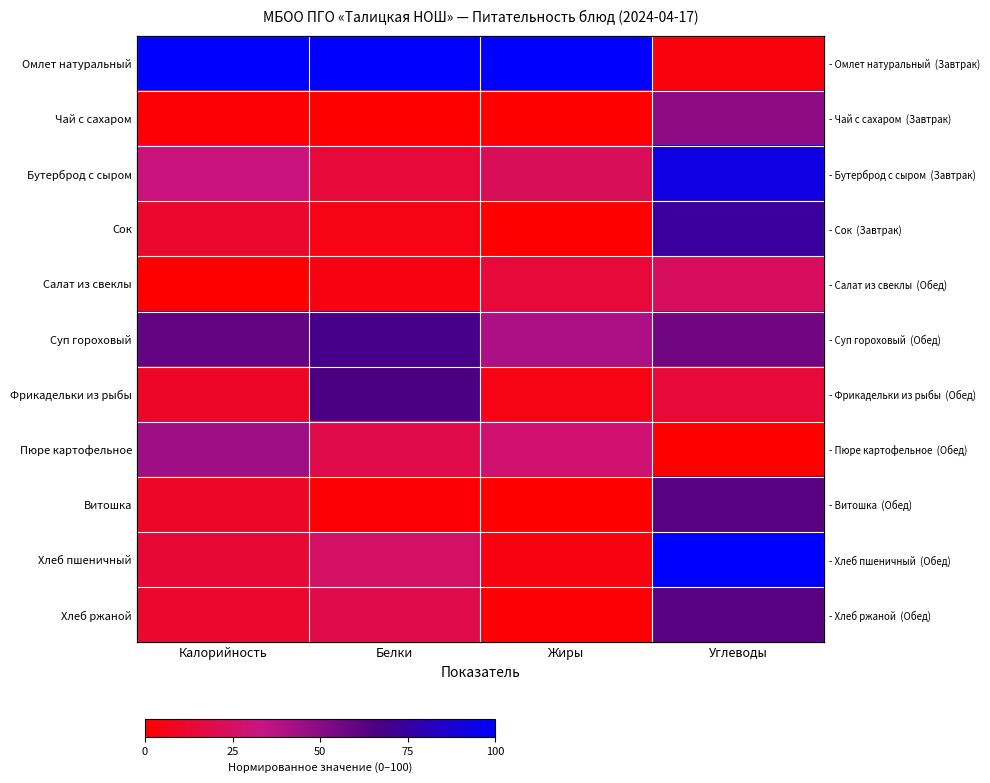

Rank the categories by Пюре картофельное value from highest to lowest.

Калорийность, Жиры, Белки, Углеводы